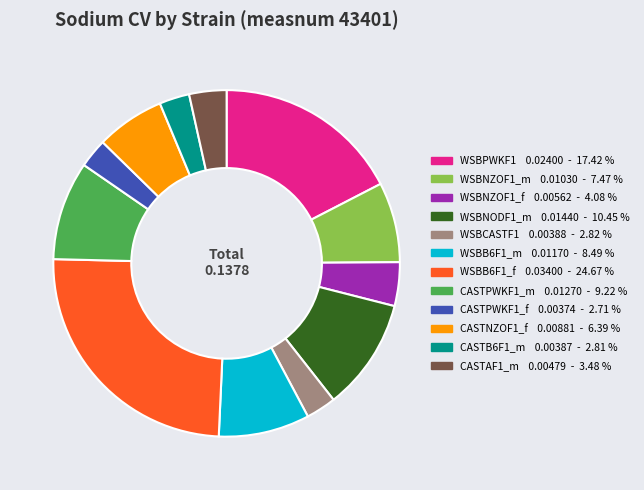

How many slices are in this pie chart?

12